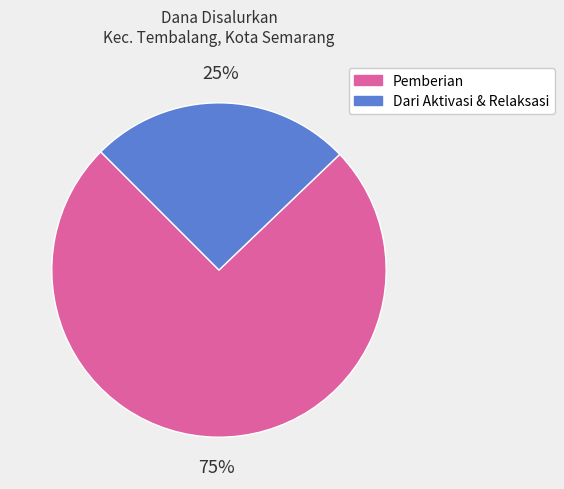

To the nearest percent, what is the average slice percentage?

50%